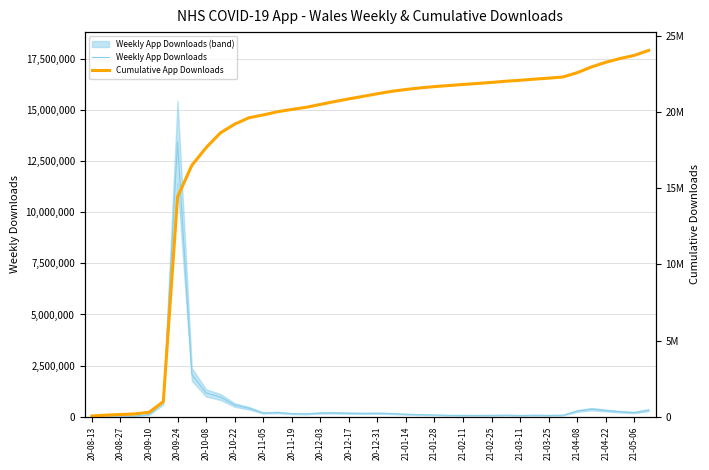

What position from the left is 21-04-08?

18